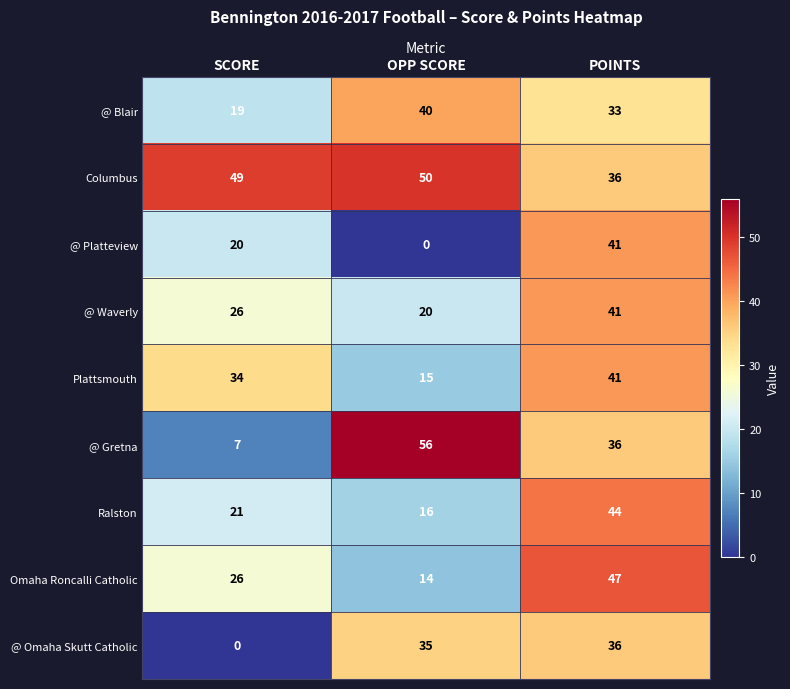

Which series has the largest total across all categories?

Columbus